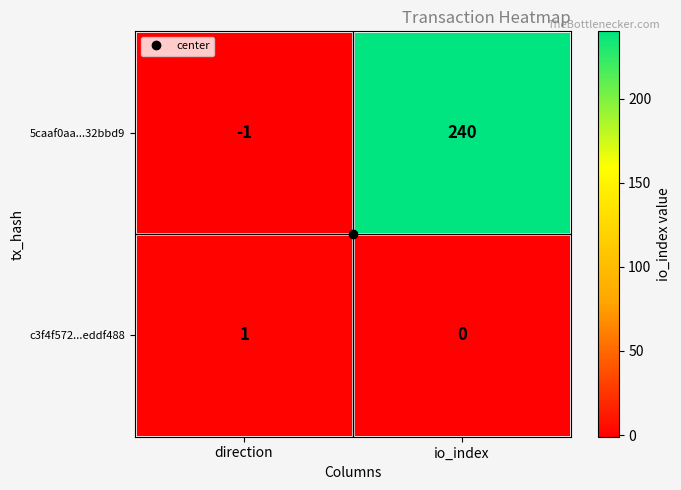

What is the smallest value displayed?

-1